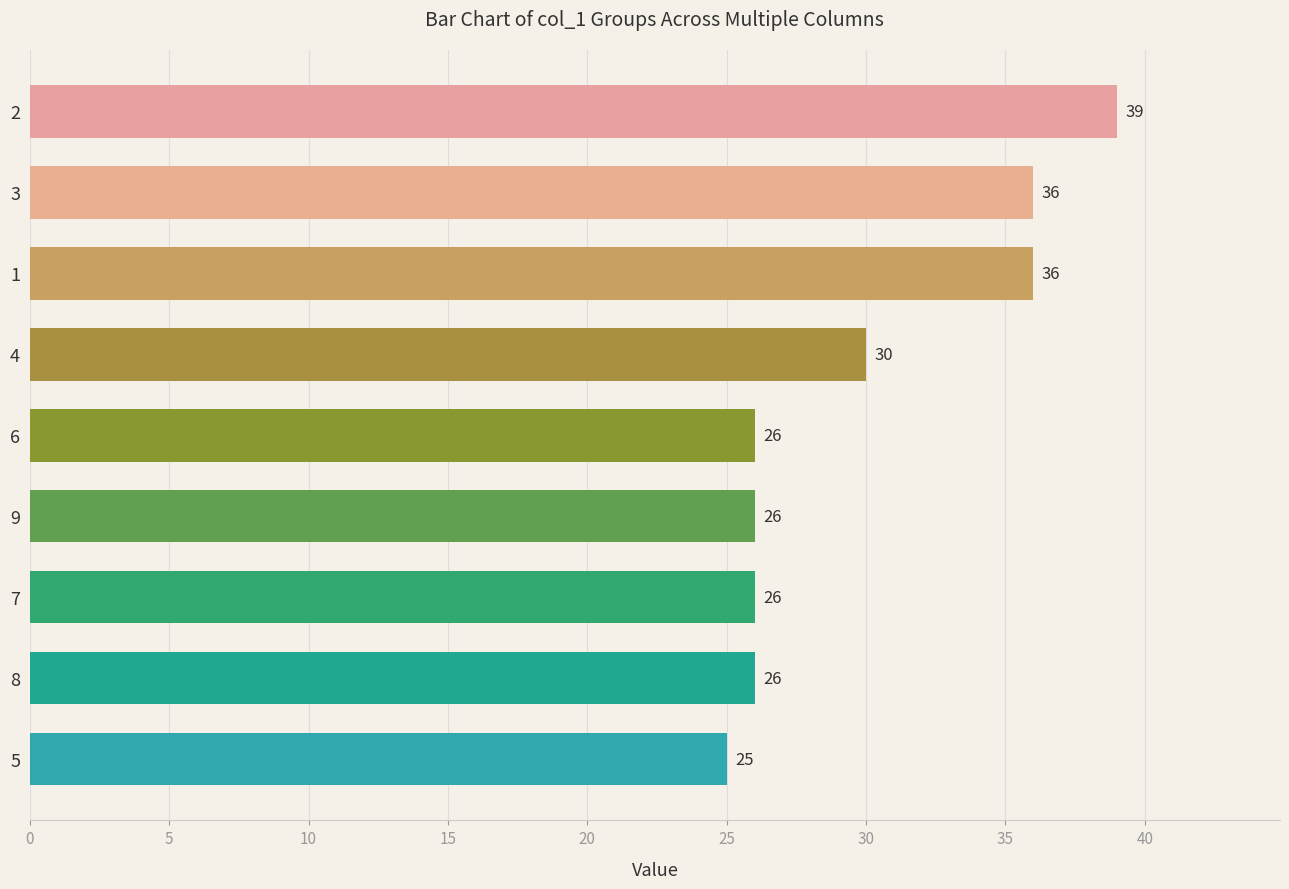

What is the difference between the maximum and minimum values?

14